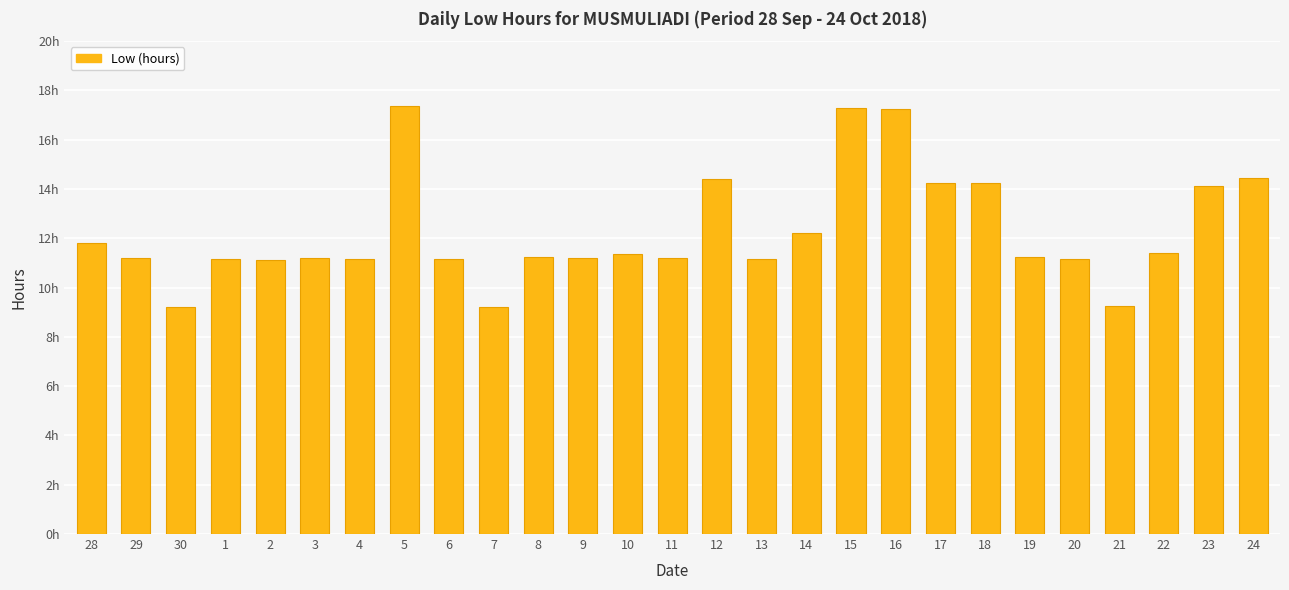

Where does the data first go above 11?

28